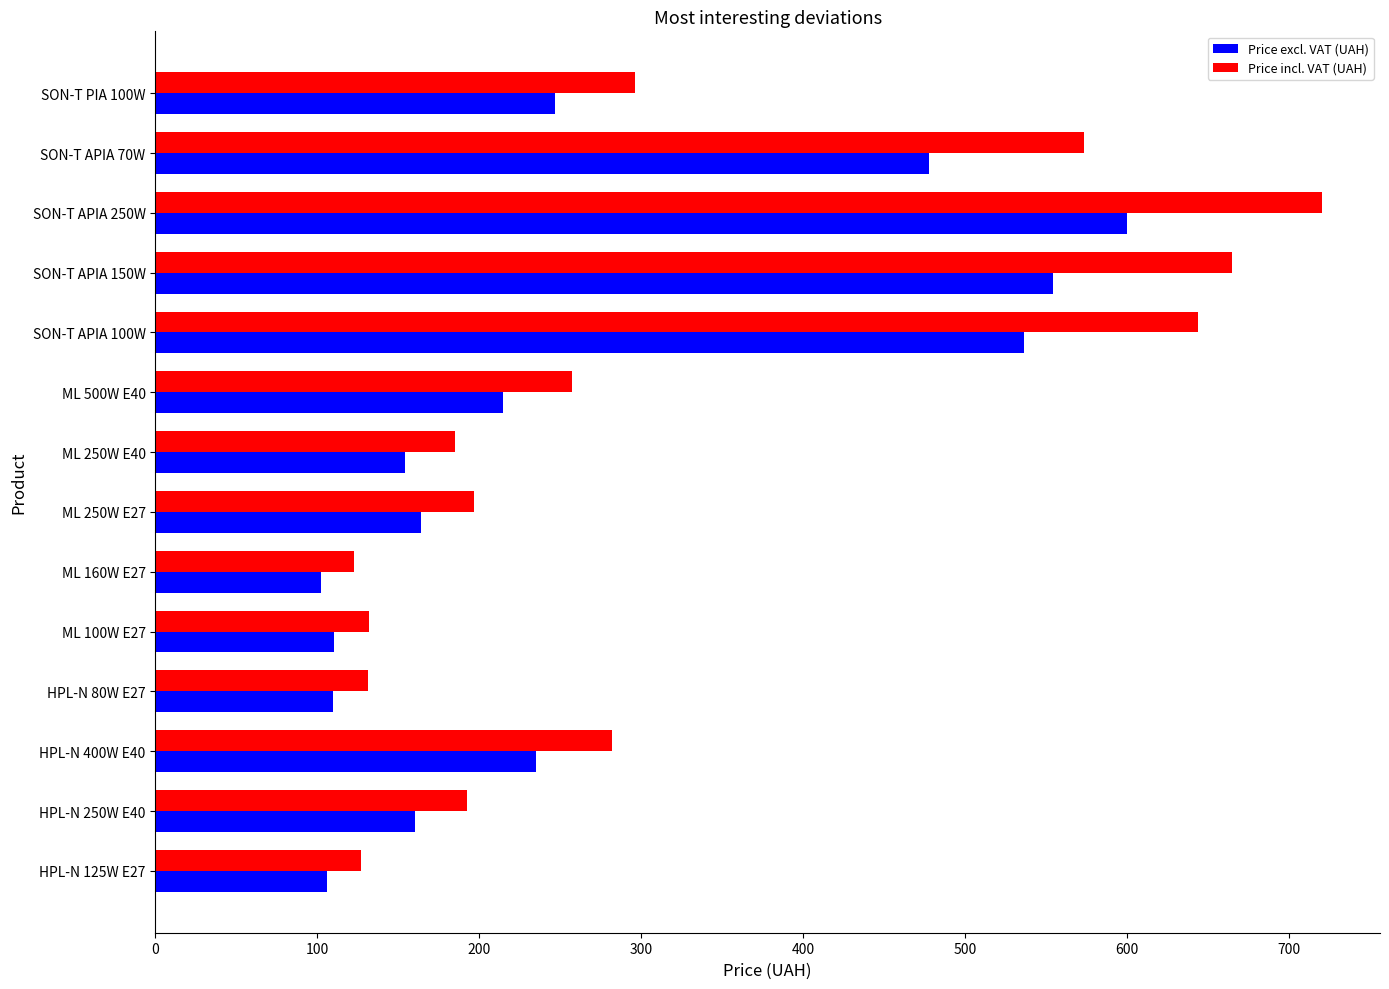

Which series has the widest spread of values?

Price incl. VAT (UAH)